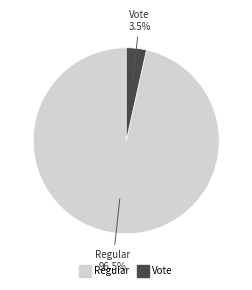

Does any single category account for the majority?

Yes